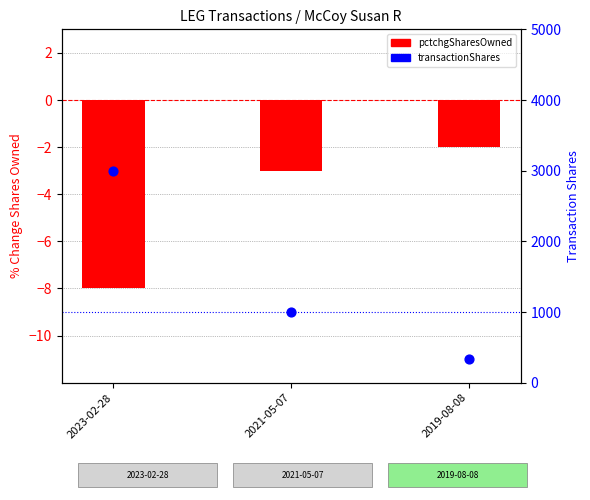

Which series has the largest total across all categories?

transactionShares